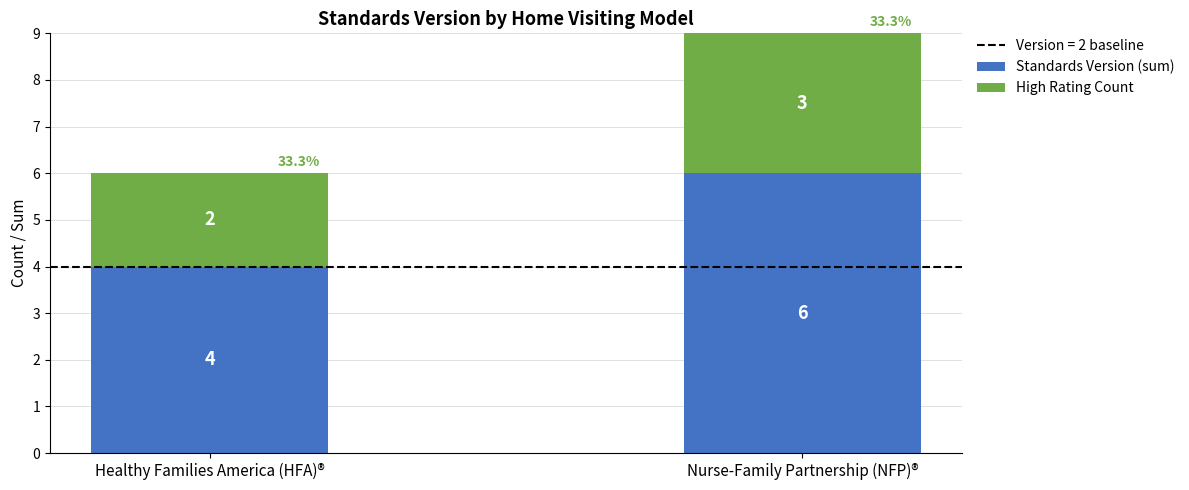

The Standards Version (sum) series shows 2 at Healthy Families America (HFA)®. True or false?

False